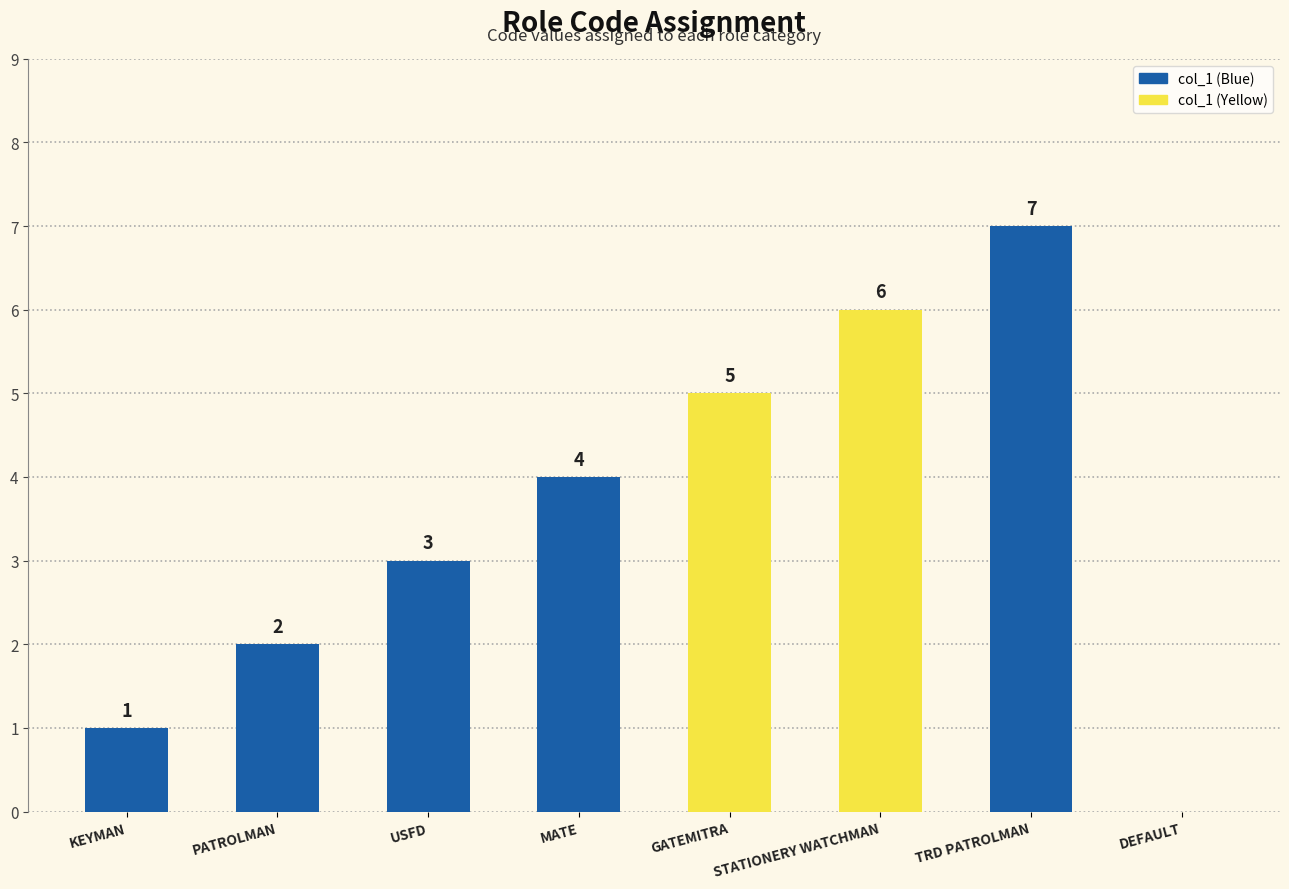

What is the average value?

4